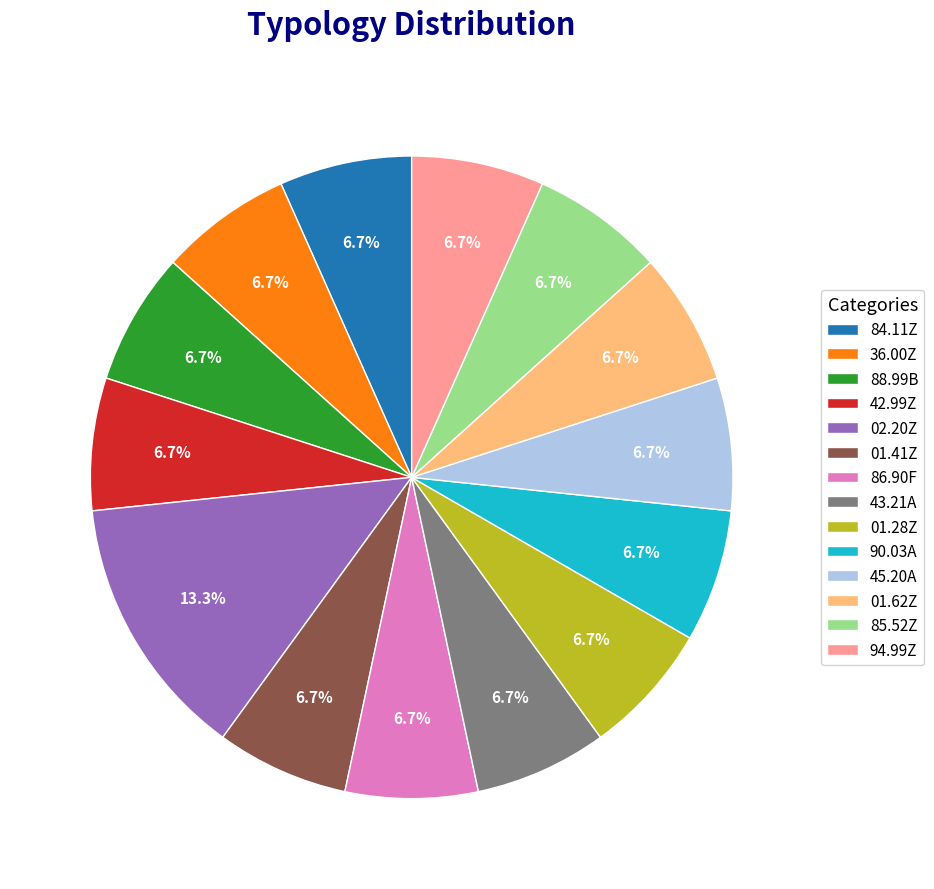

What portion of the pie excludes 88.99B?

93.3%